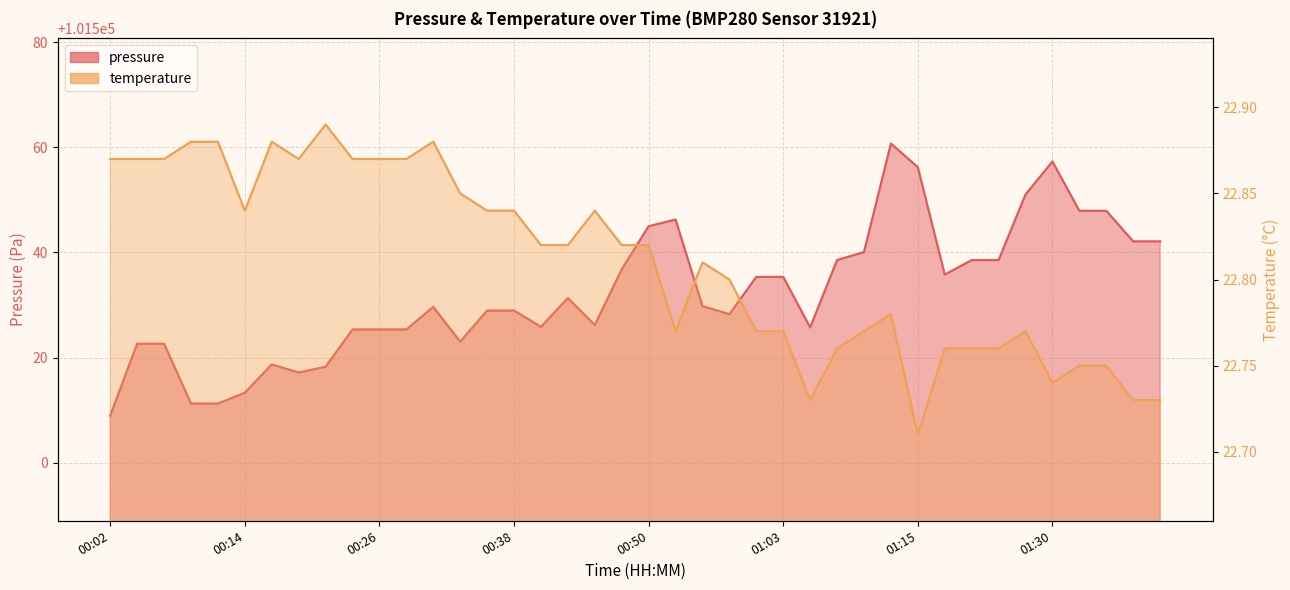

Rank the series by their maximum value, from lowest to highest.

temperature, pressure